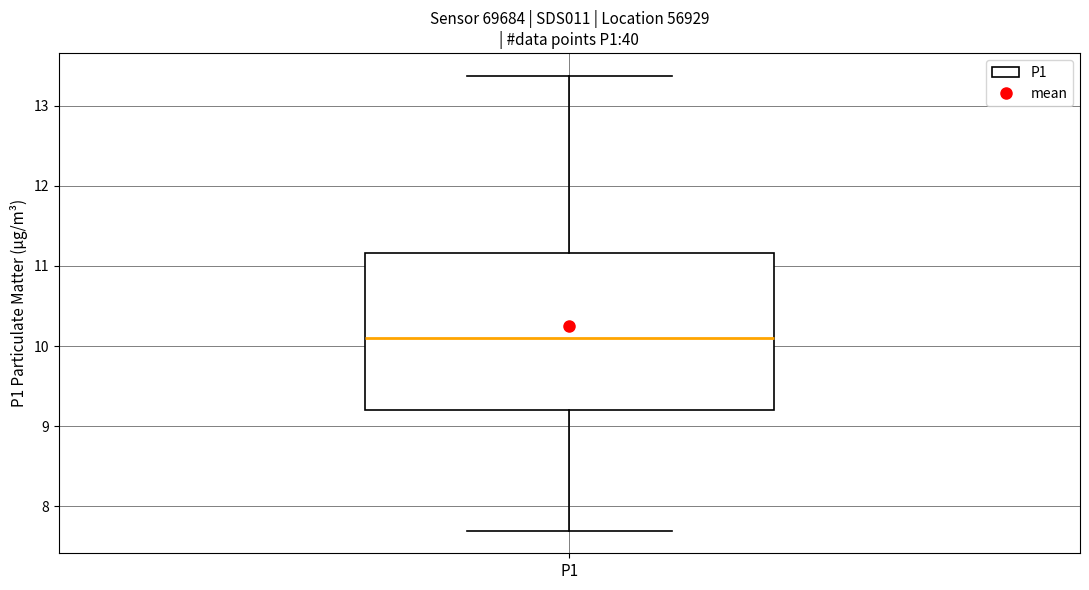

Where does the lower whisker of the box for P1 end on the y-axis? The values are not printed on the chart, so give them approximately, as read against the axis.

7.7